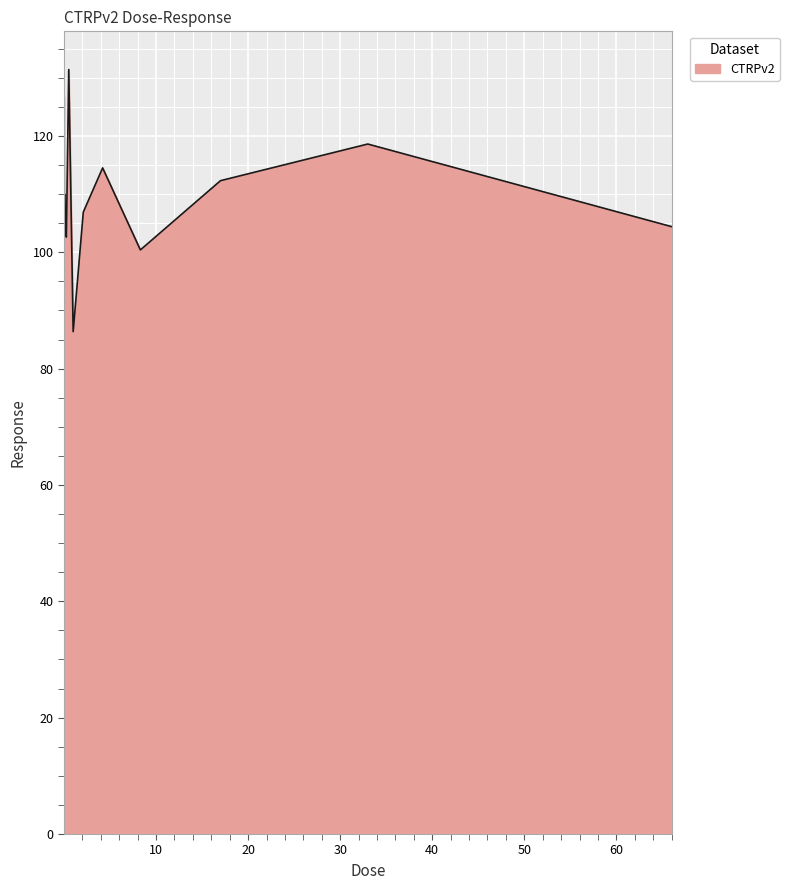

At which category does the data reach its first local valley?

0.0041